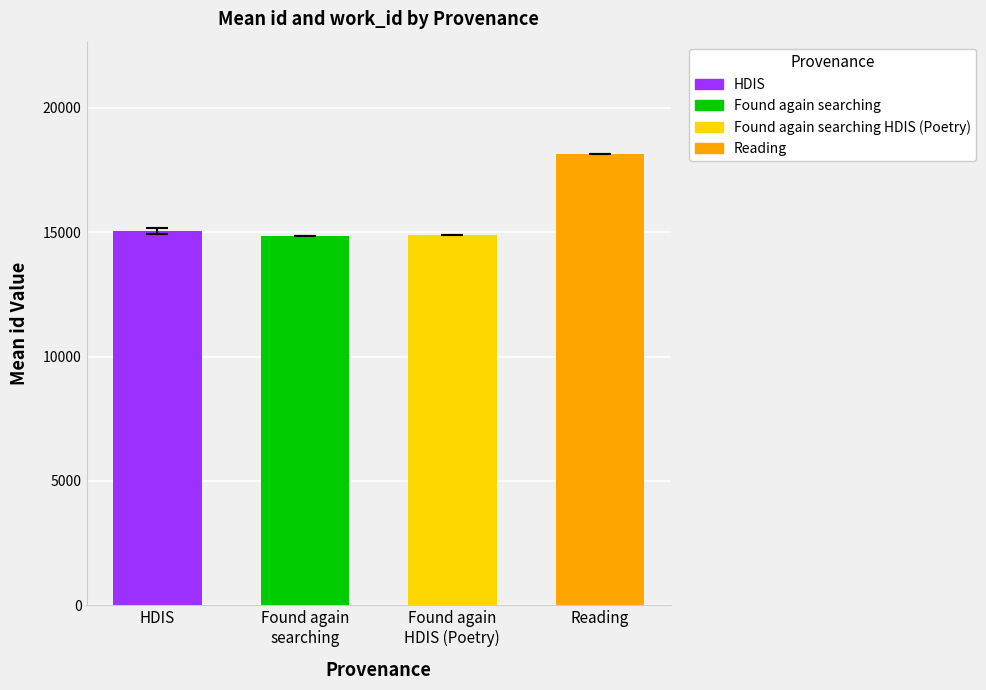

What is the minimum value for id?

14851